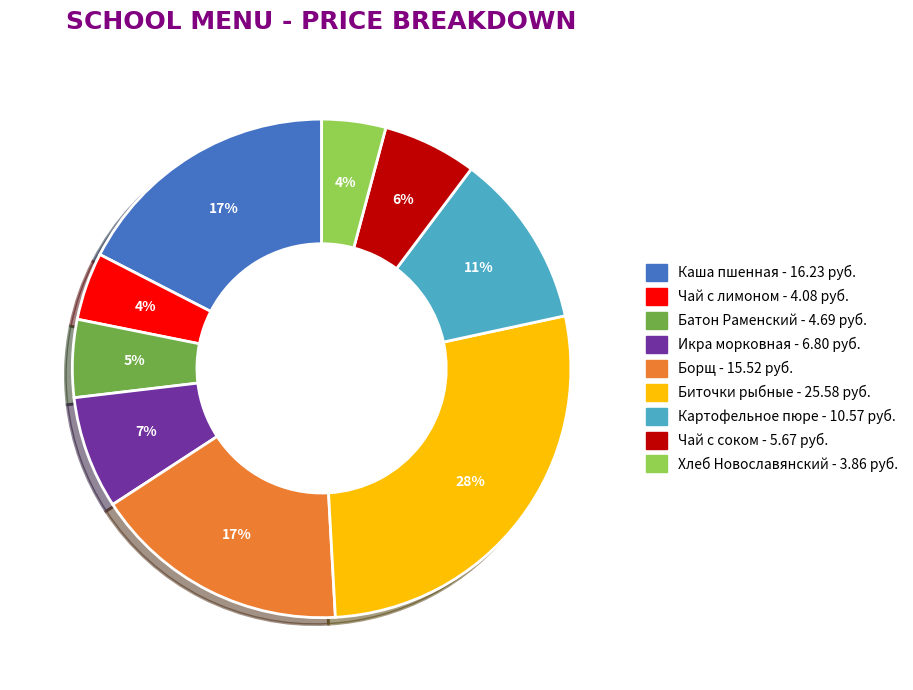

To the nearest percent, what is the average slice percentage?

11%